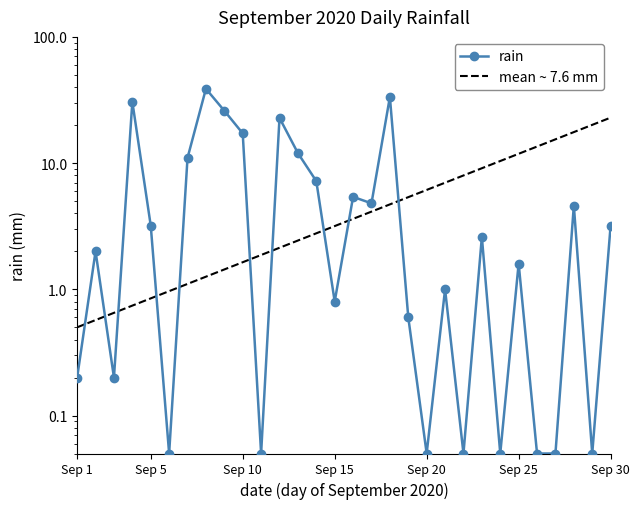

Reading right to left, extract all data points from this chart.

2020-09-30=3.2	2020-09-29=0.1	2020-09-28=4.6	2020-09-27=0.1	2020-09-26=0.1	2020-09-25=1.6	2020-09-24=0.1	2020-09-23=2.6	2020-09-22=0.1	2020-09-21=1.0	2020-09-20=0.1	2020-09-19=0.6	2020-09-18=33.4	2020-09-17=4.8	2020-09-16=5.4	2020-09-15=0.8	2020-09-14=7.2	2020-09-13=12.0	2020-09-12=22.8	2020-09-11=0.1	2020-09-10=17.2	2020-09-09=26.0	2020-09-08=38.8	2020-09-07=11.0	2020-09-06=0.1	2020-09-05=3.2	2020-09-04=30.6	2020-09-03=0.2	2020-09-02=2.0	2020-09-01=0.2